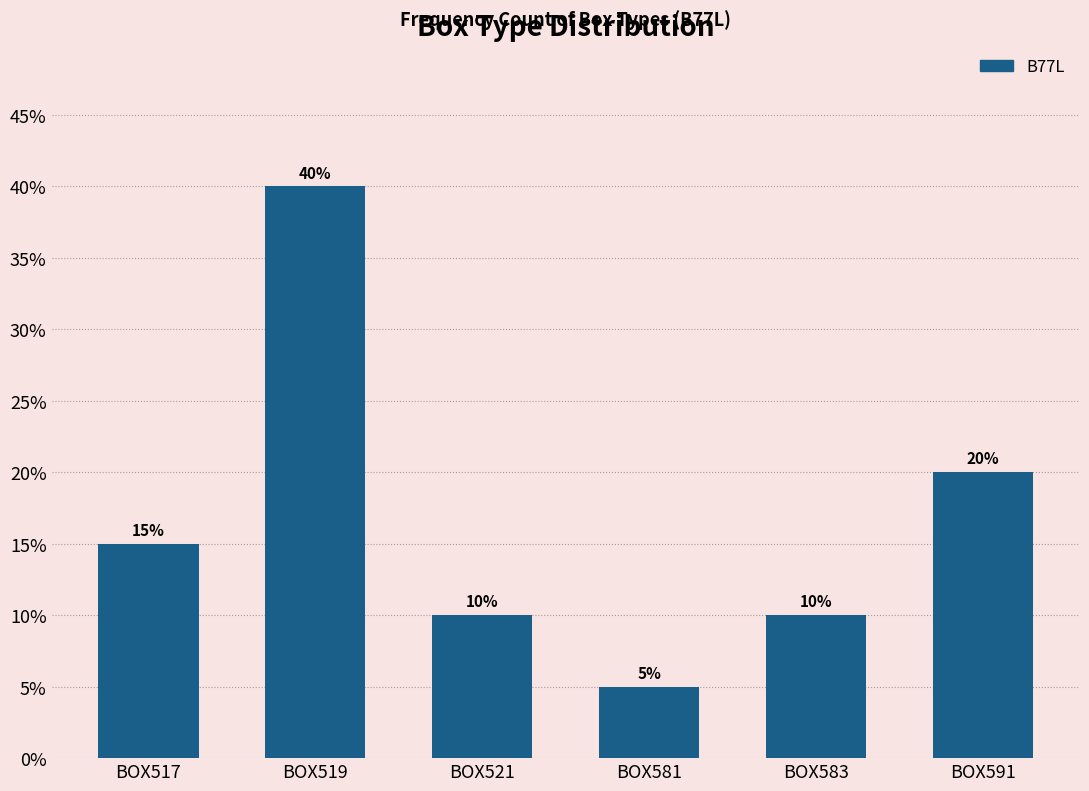

Reading left to right, list all the values displayed in this chart.

BOX517=15	BOX519=40	BOX521=10	BOX581=5	BOX583=10	BOX591=20